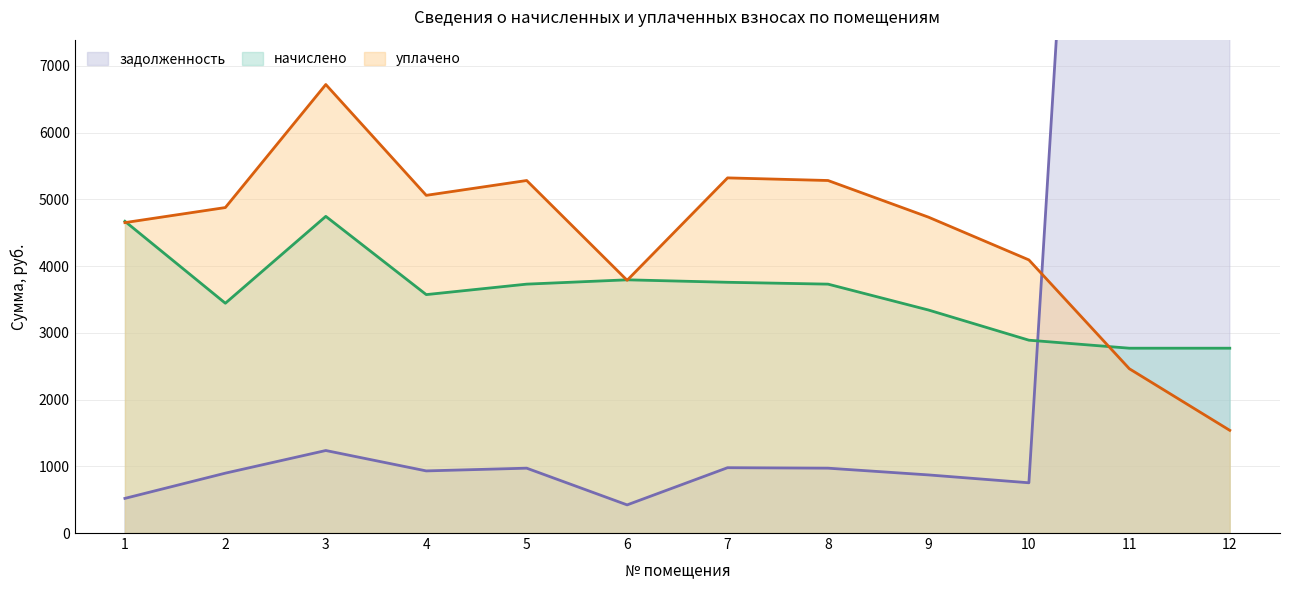

List the series in order of their overall mean, highest first.

задолженность, уплачено, начислено